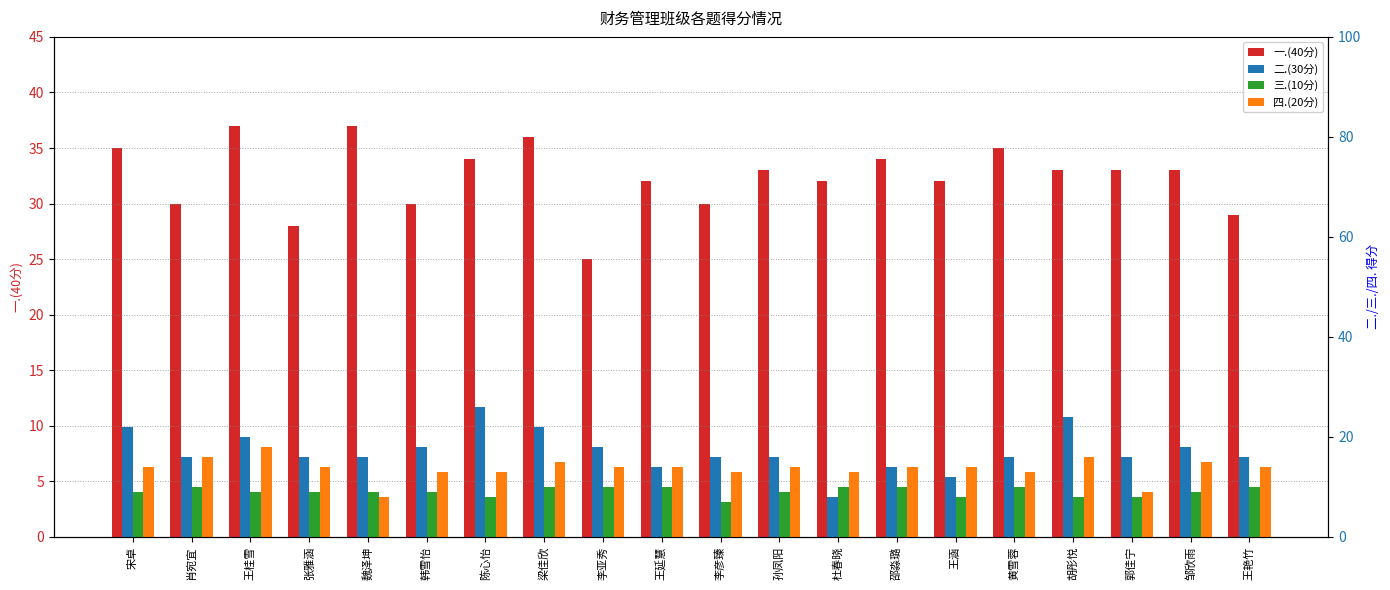

Which series has the largest total across all categories?

一.(40分)